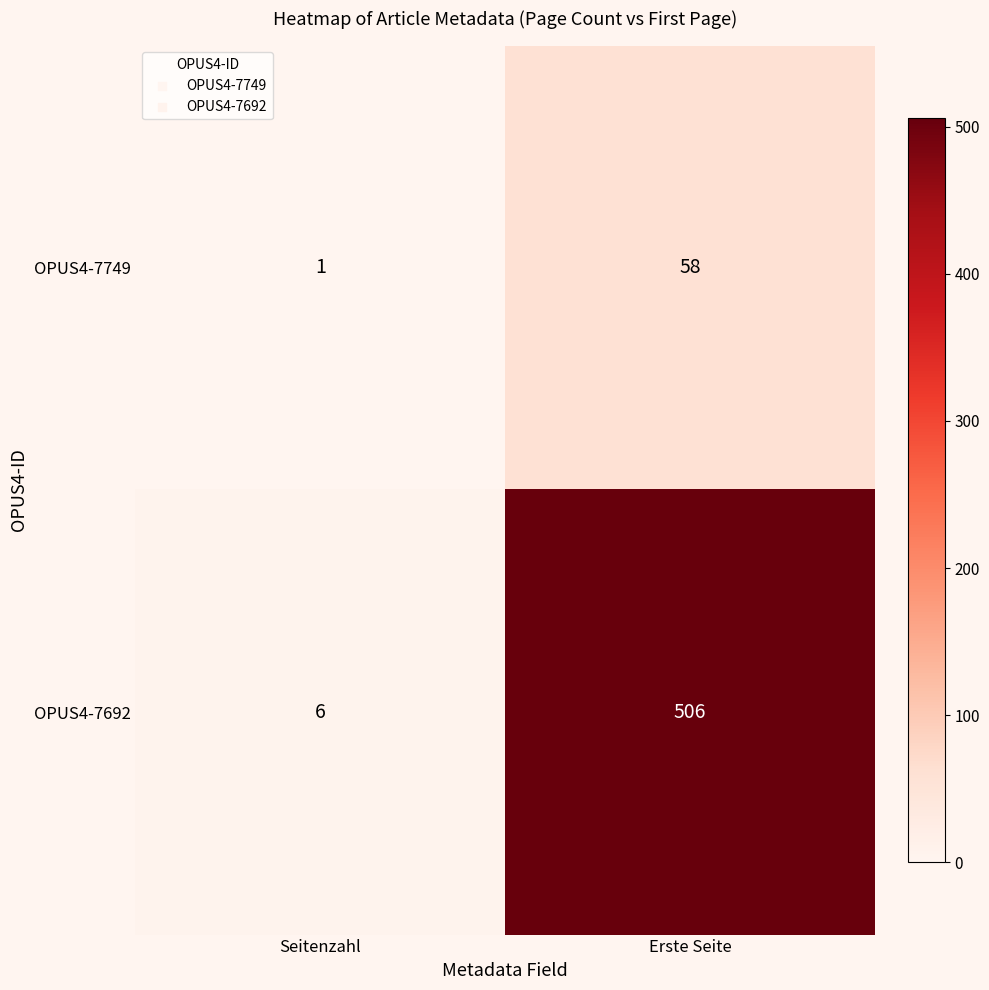

What value does the OPUS4-7749 series have at Erste Seite, to the nearest 10?

60